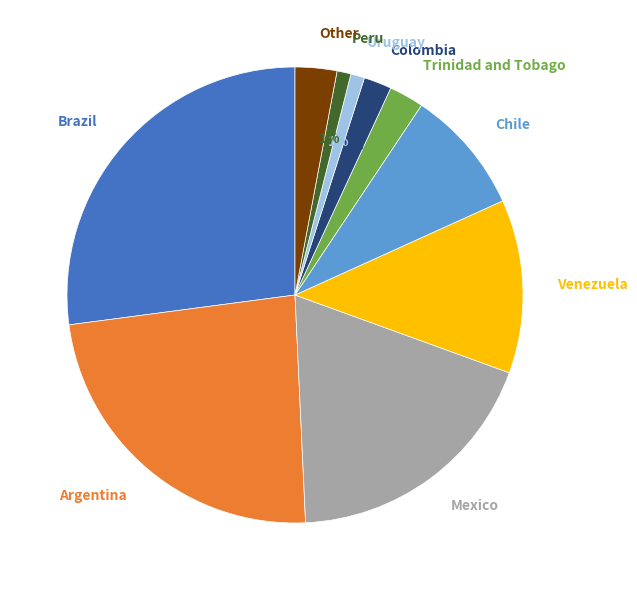

The Argentina slice represents 24% of the pie. True or false?

True